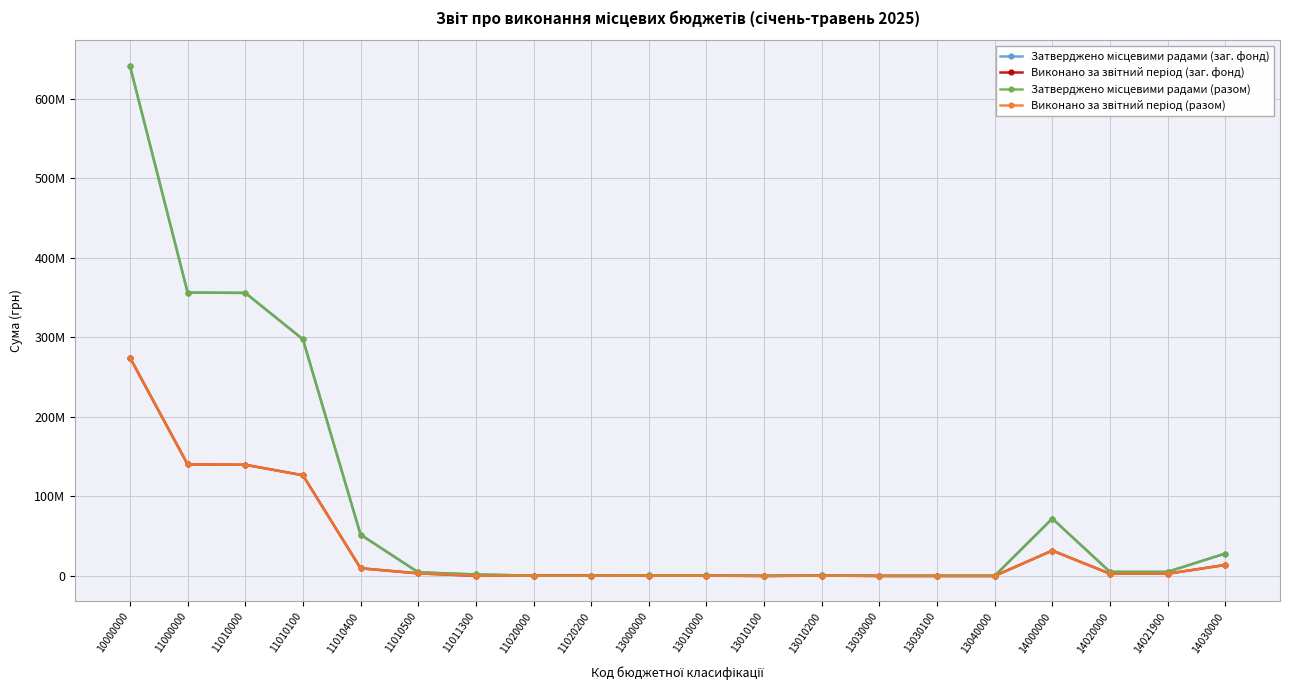

Reading left to right, transcribe all the data shown in this chart.

Затверджено місцевими радами (заг. фонд): 641101000.0	356400000.0	356000000.0	297595600.0	51935700.0	4593700.0	1875000.0	400000.0	400000.0	795000.0	680000.0	80000.0	600000.0	70000.0	70000.0	45000.0	72150000.0	5150000.0	5150000.0	28200000.0
Виконано за звітний період (заг. фонд): 274511719.2	140255226.5	139822070.9	126628156.2	9643575.3	3238046.5	216293.0	433155.6	433155.6	394836.4	353492.1	1317.6	352174.5	34905.9	34905.9	6438.4	31937233.8	2779268.7	2779268.7	13827556.8
Затверджено місцевими радами (разом): 641399000.0	356400000.0	356000000.0	297595600.0	51935700.0	4593700.0	1875000.0	400000.0	400000.0	795000.0	680000.0	80000.0	600000.0	70000.0	70000.0	45000.0	72150000.0	5150000.0	5150000.0	28200000.0
Виконано за звітний період (разом): 274700649.4	140255226.5	139822070.9	126628156.2	9643575.3	3238046.5	216293.0	433155.6	433155.6	394836.4	353492.1	1317.6	352174.5	34905.9	34905.9	6438.4	31937233.8	2779268.7	2779268.7	13827556.8